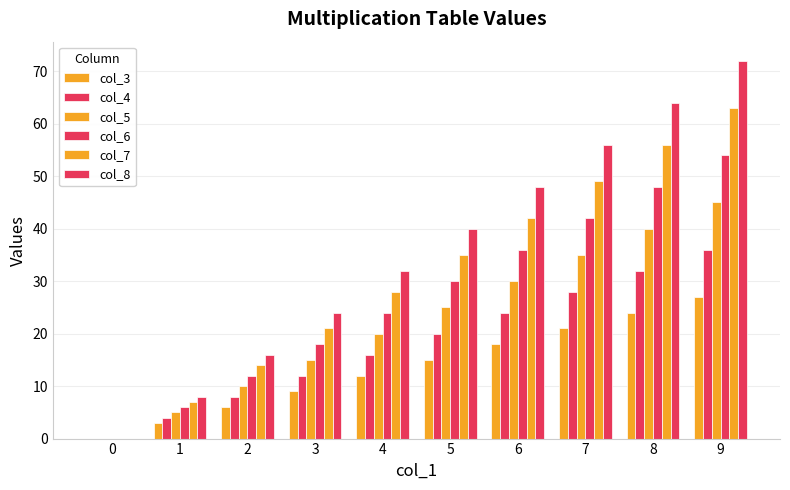

Count the number of categories in the chart.

10